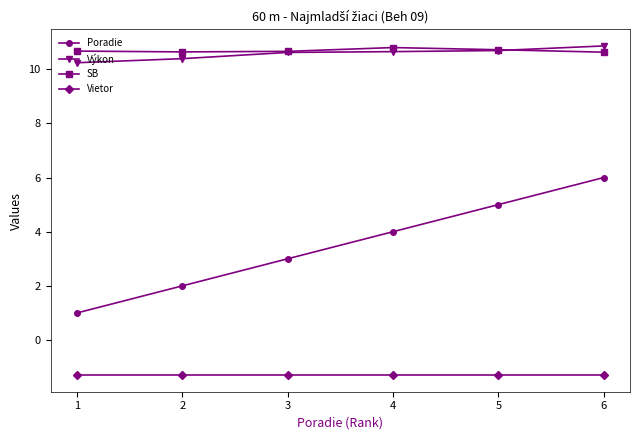

True or false: Výkon and SB intersect in this chart.

True